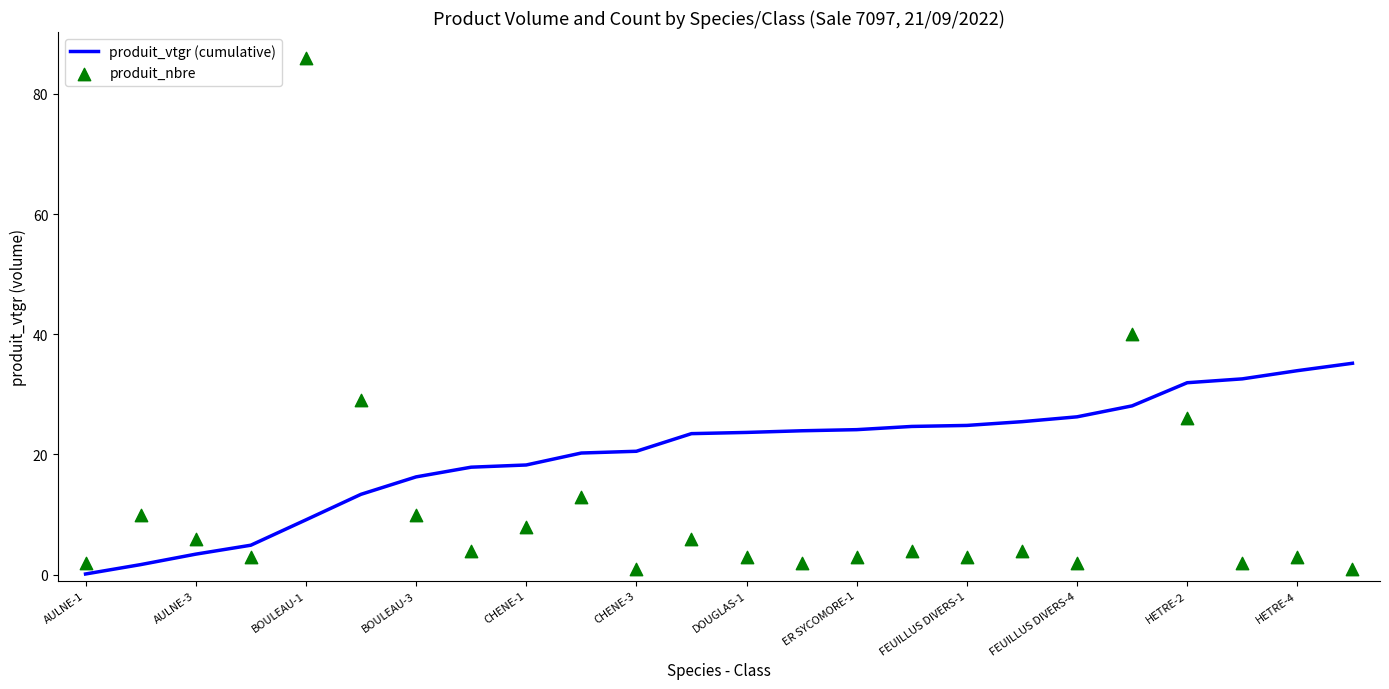

Which series has the widest spread of Y values?

produit_nbre